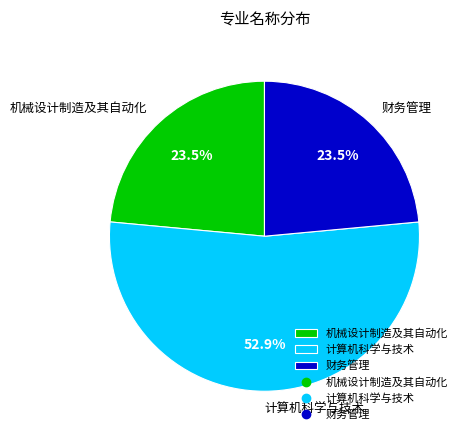

Which has a higher value, 机械设计制造及其自动化 or 计算机科学与技术?

计算机科学与技术